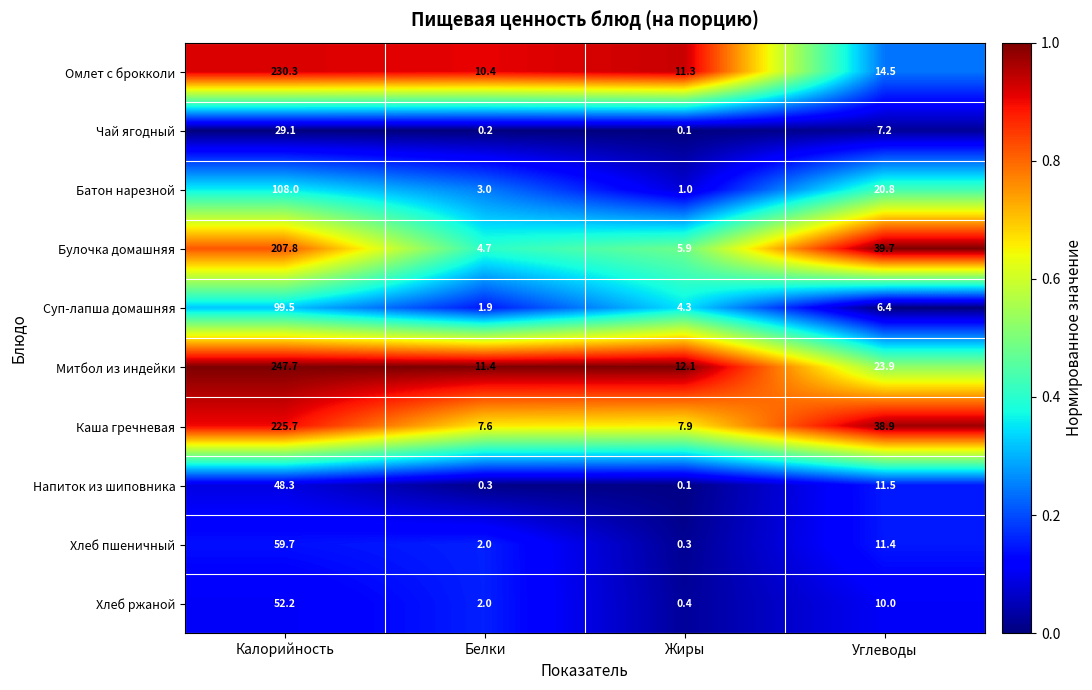

Which category has the highest value in the Суп-лапша домашняя series?

Калорийность